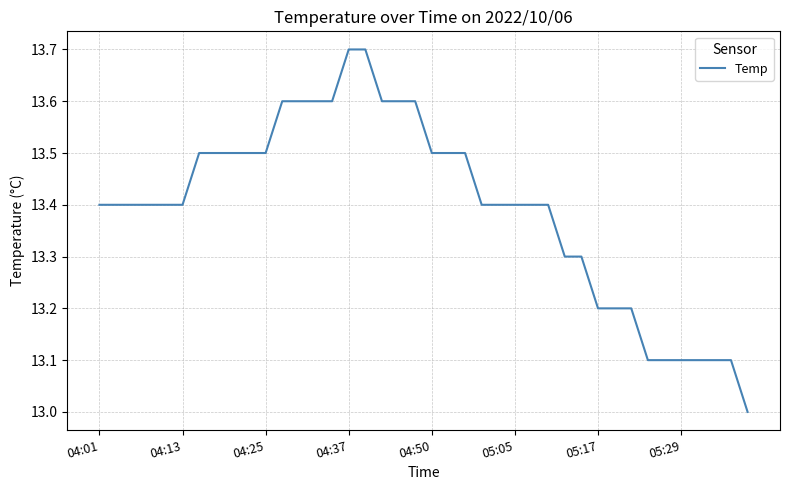

What is the maximum value shown in the chart?

13.7